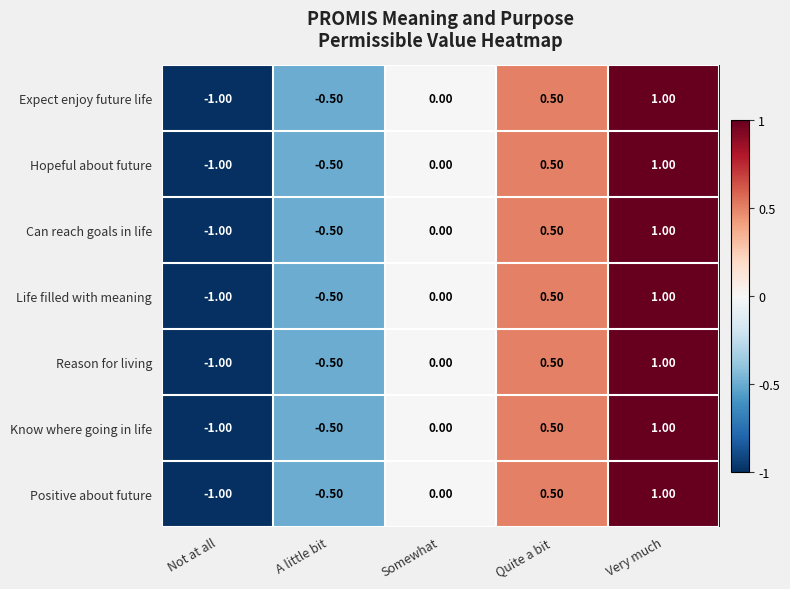

Which label corresponds to the smallest value in the chart?

Not at all